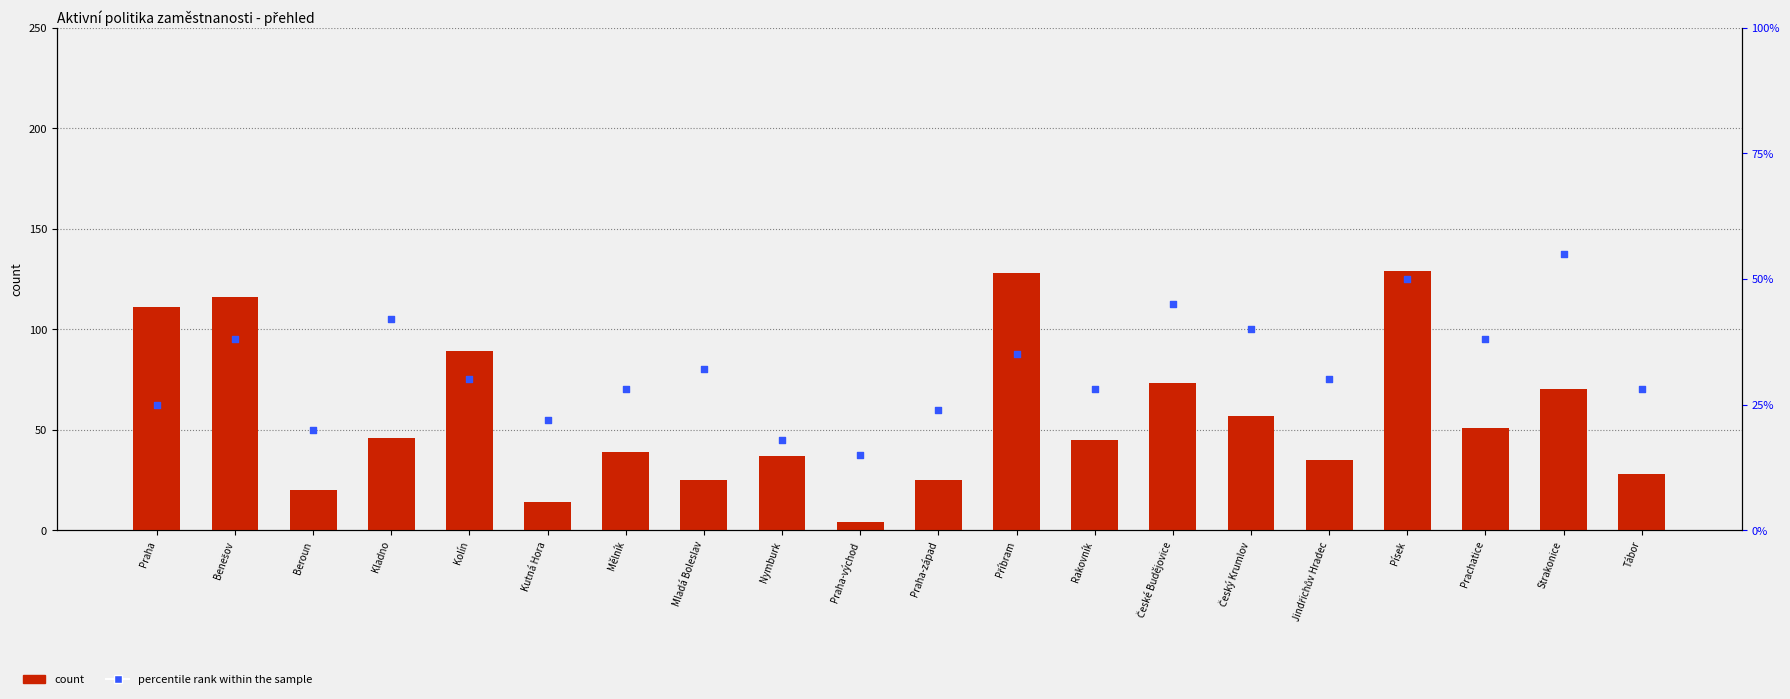

At how many categories does at least one series exceed 77?

5